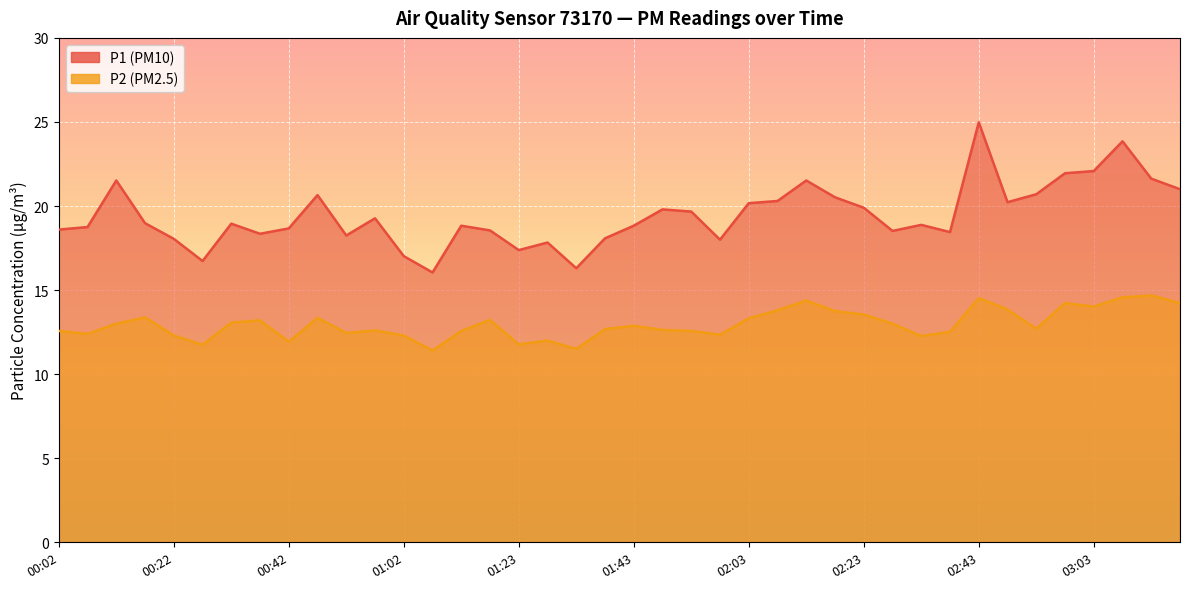

True or false: P2 and P1 cross at least once.

False